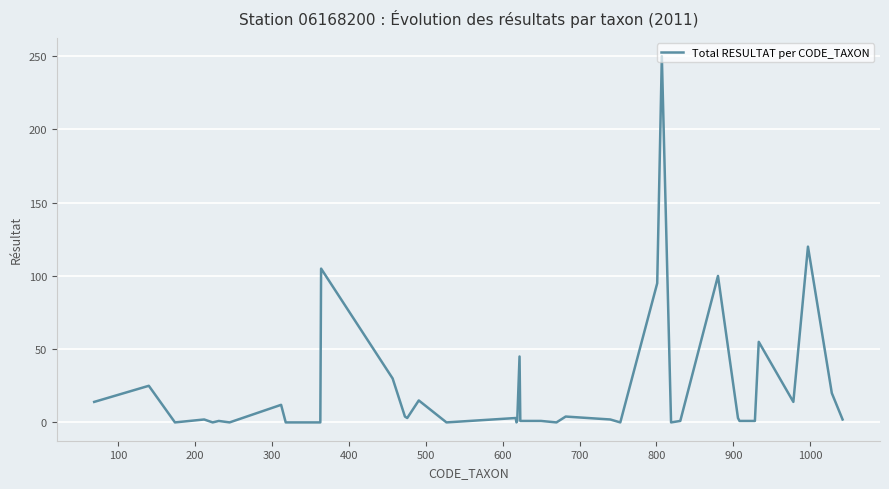

What is the greatest value displayed?

250